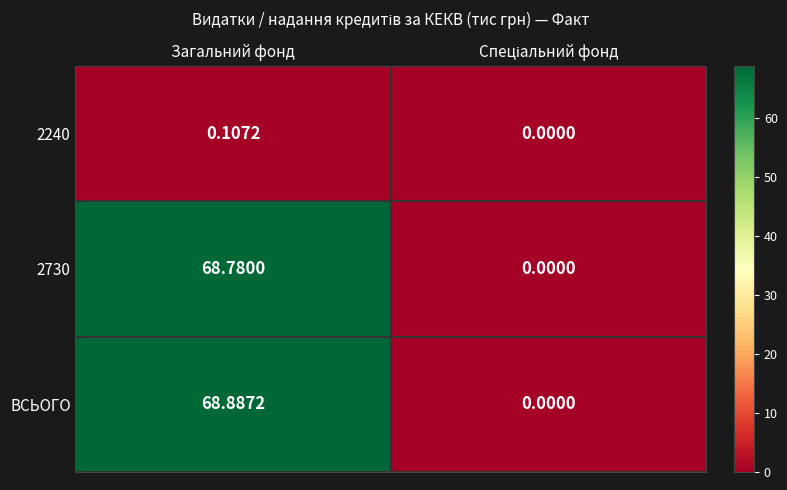

How many distinct data groups are displayed?

3